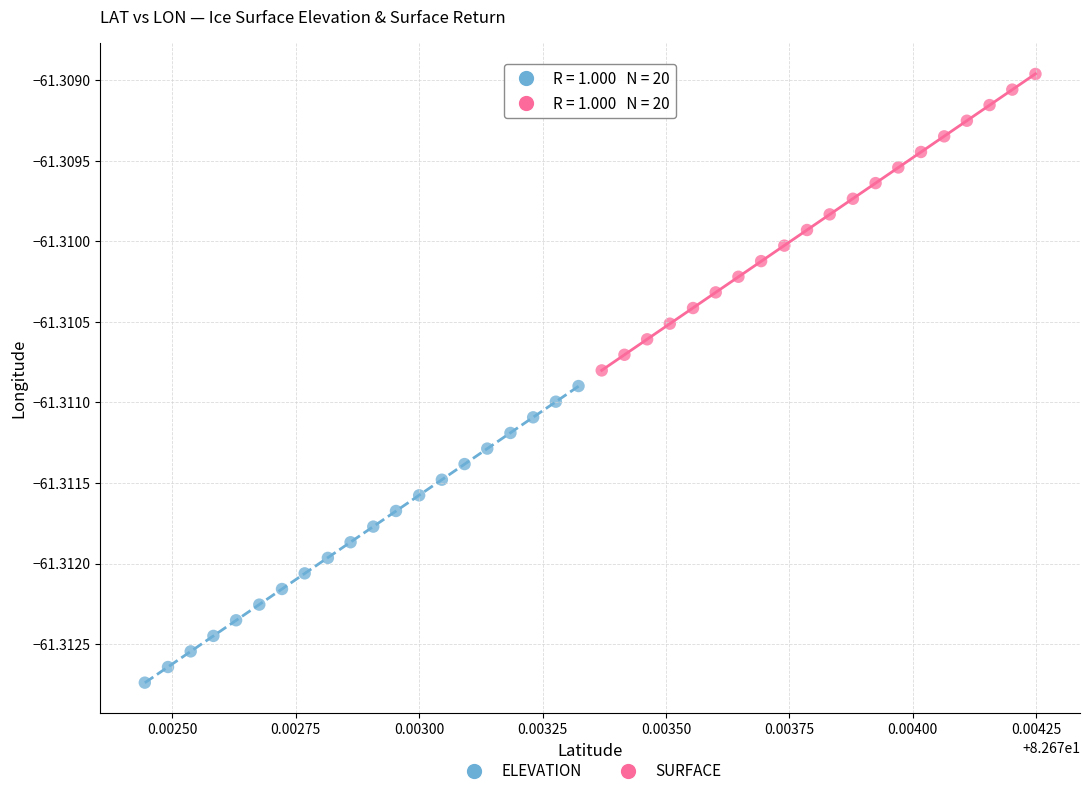

Which series contains the highest Y value?

SURFACE